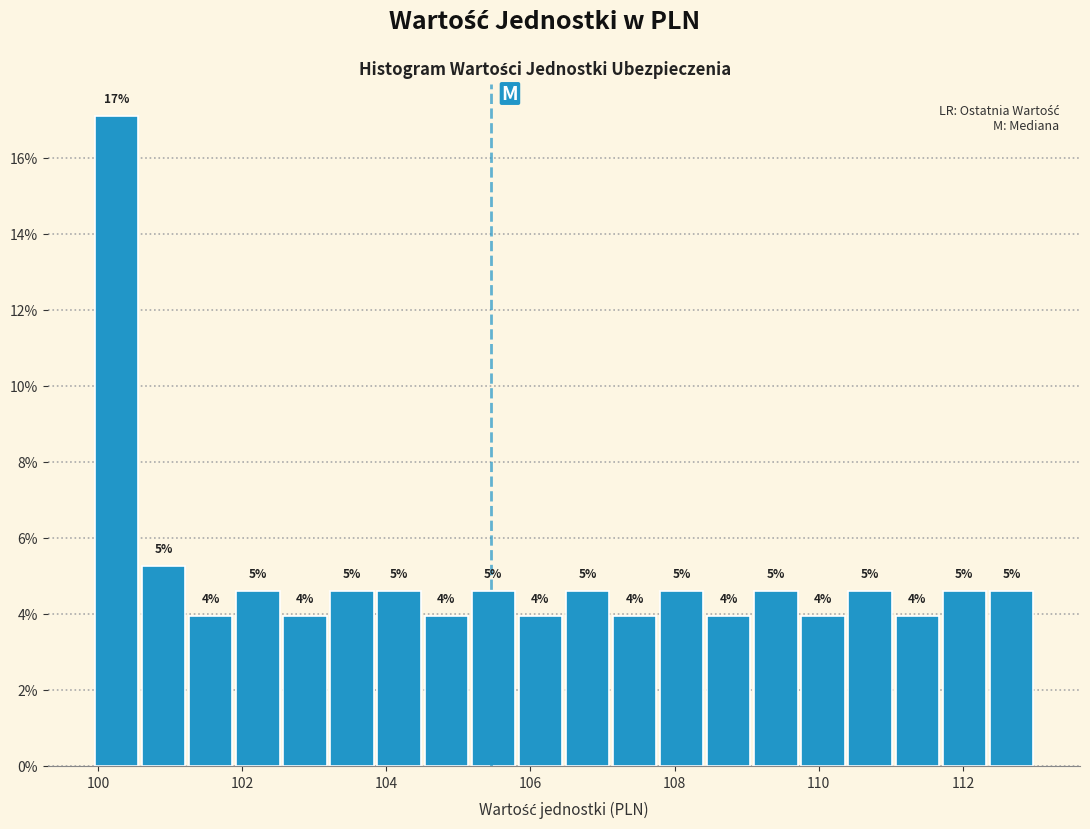

Read against the x-axis, roughly where is the centre of the tallest bar?

100.2